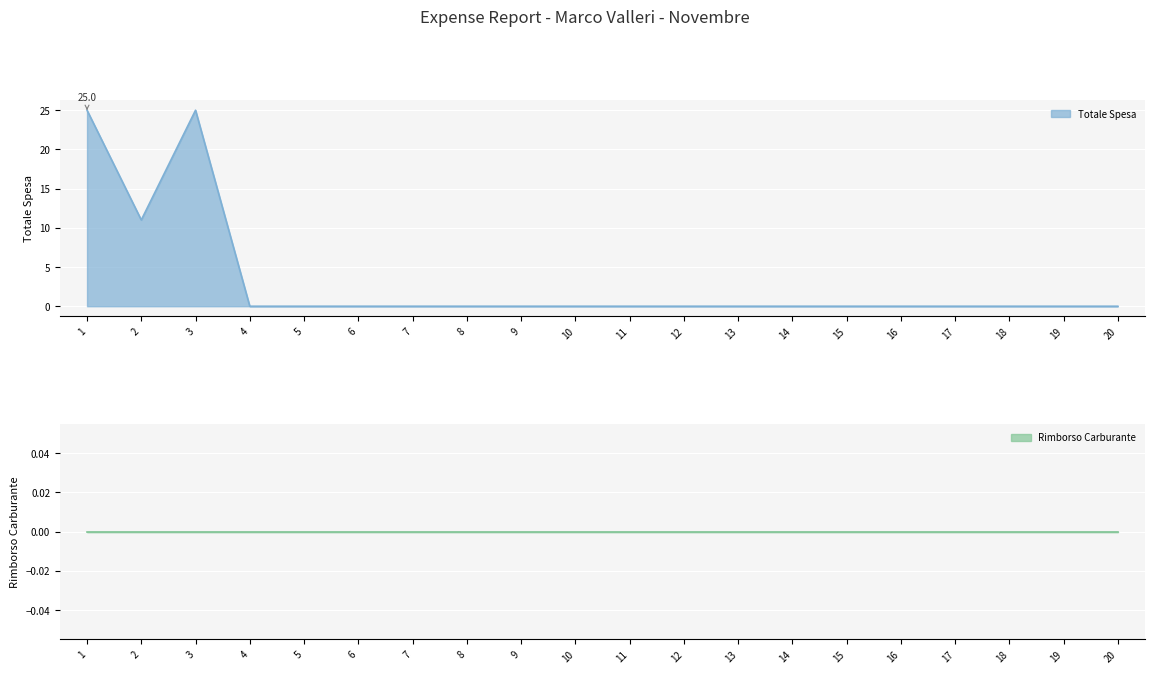

Rank the categories by value from highest to lowest.

1, 3, 2, 4, 5, 6, 7, 8, 9, 10, 11, 12, 13, 14, 15, 16, 17, 18, 19, 20